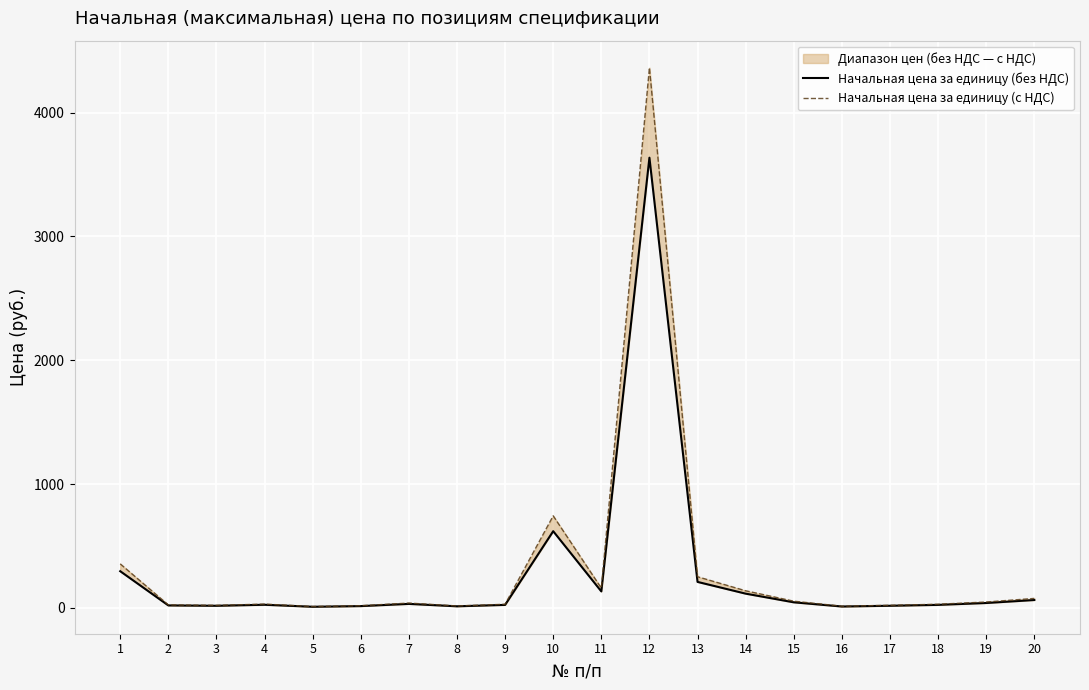

True or false: Начальная цена за единицу (с НДС) has more than 2 interior local peaks.

True